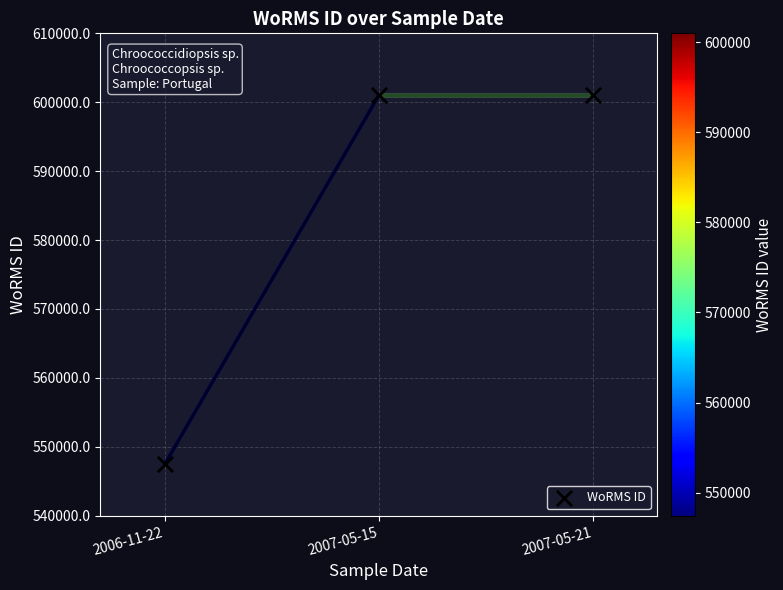

What is the range of Y values (max minus min)?

53530